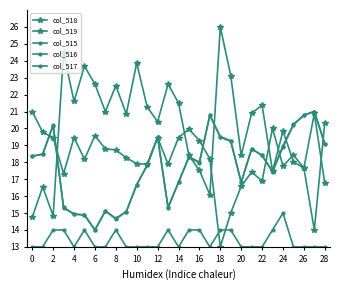

Does the chart have visible grid lines?

No